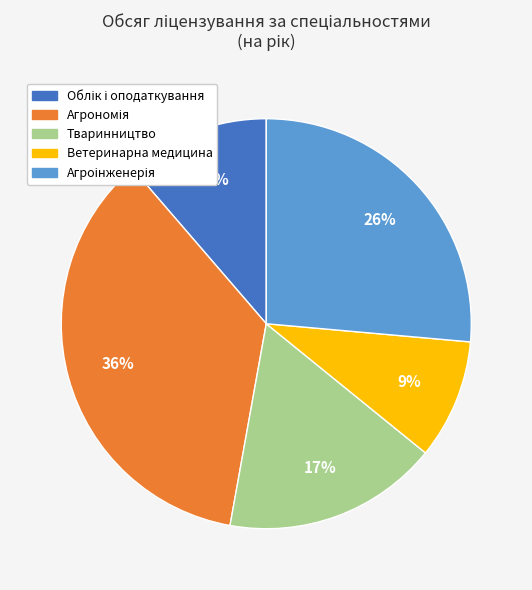

How many segments does this pie chart have?

5